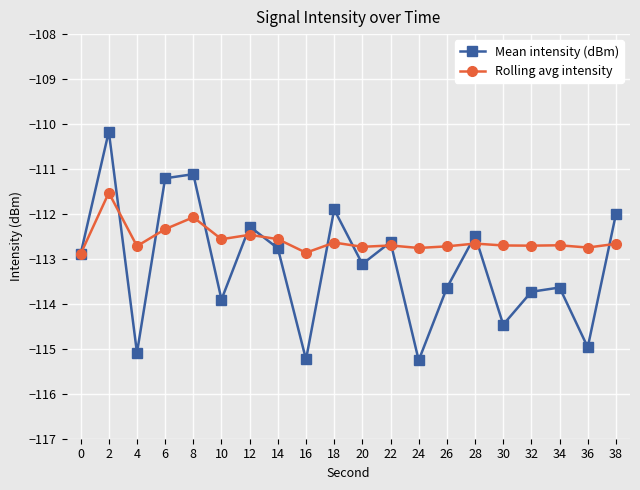

At 38, list the series in order from smallest to largest.

Rolling avg intensity, Mean intensity (dBm)